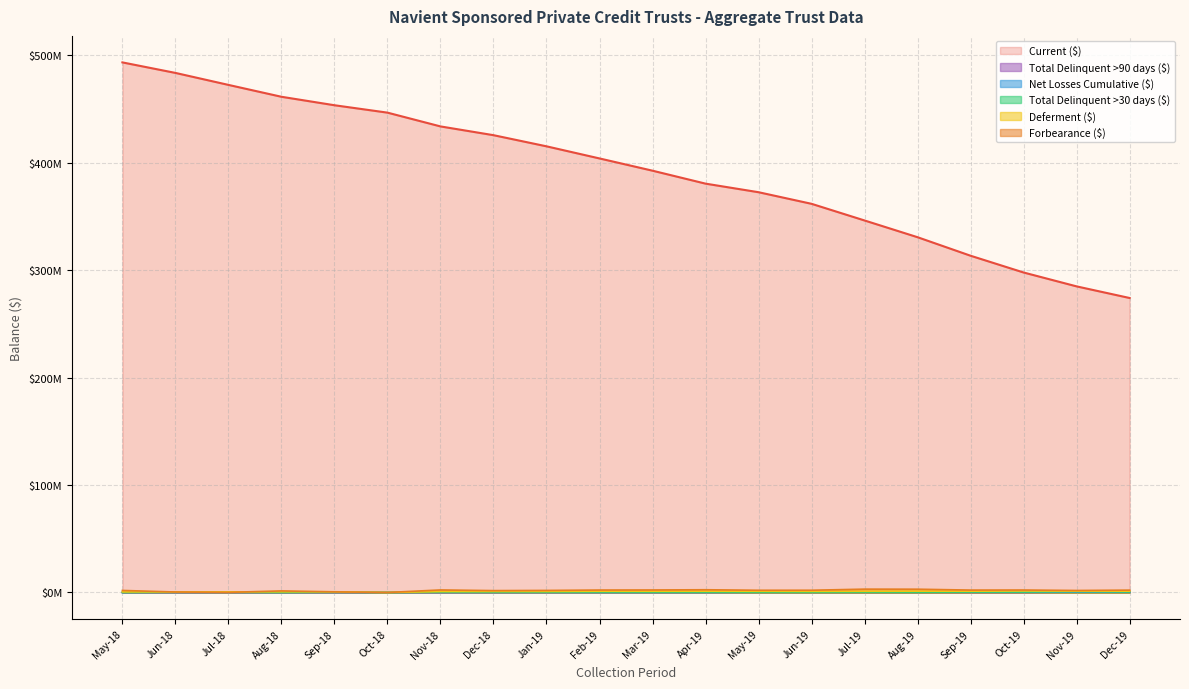

At which label is Forbearance ($) closest to 1557981?

Aug-18